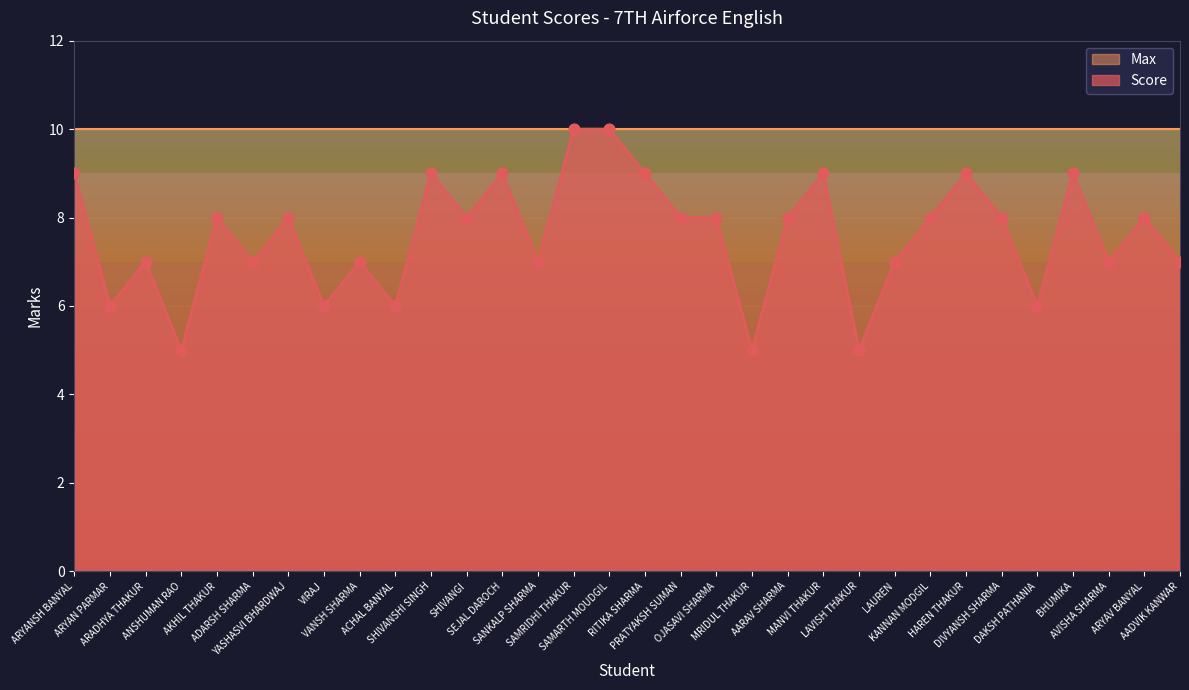

What is the ratio of the value at VIRAJ to the value at SANKALP SHARMA?

0.9